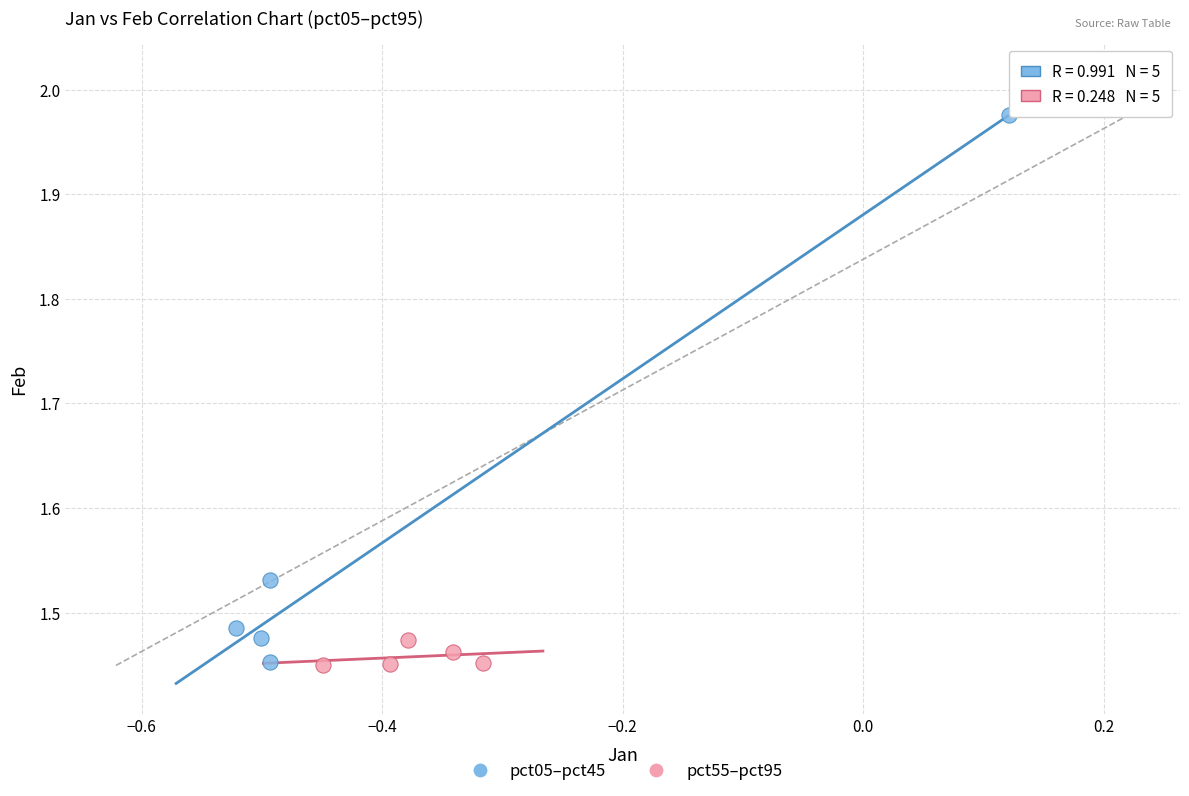

What are all the series names shown in the legend?

pct05–pct45, pct55–pct95